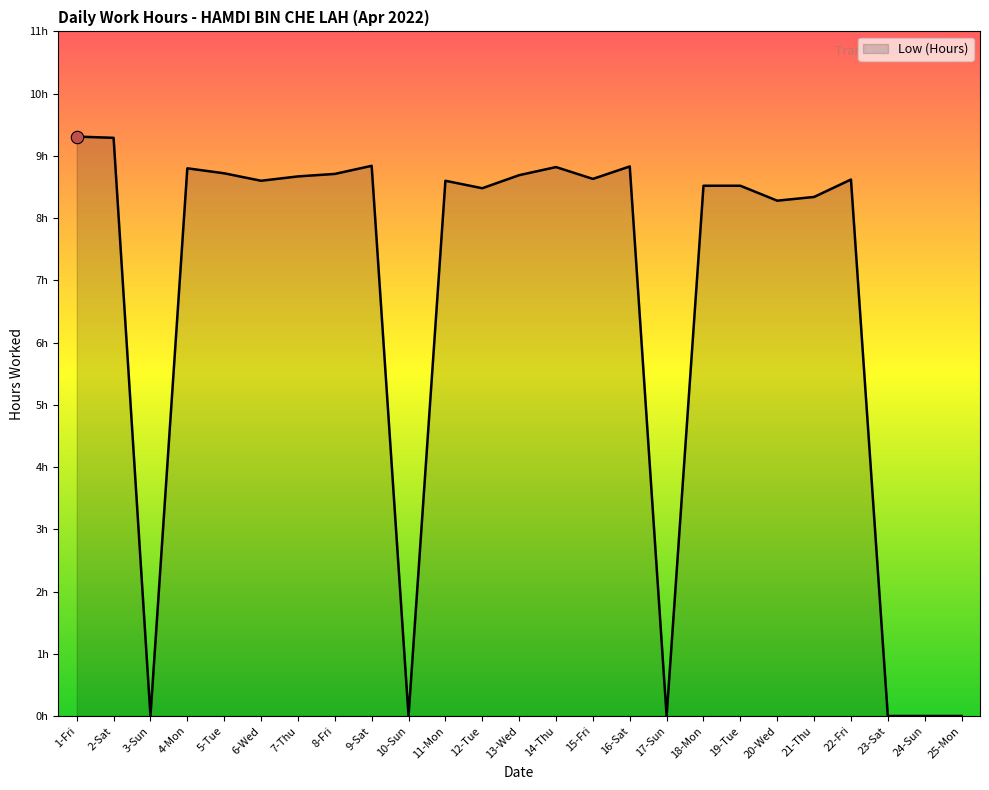

Between 17-Sun and 9-Sat, which is larger?

9-Sat